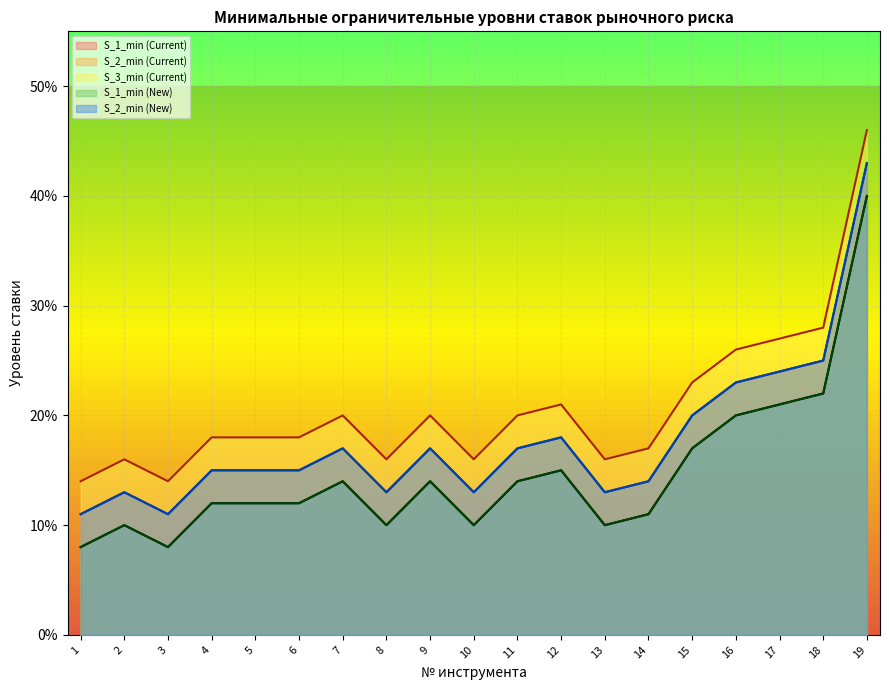

Is the value of S_1_min (New) at 5 greater than the value of S_1_min (Current) at 5?

No